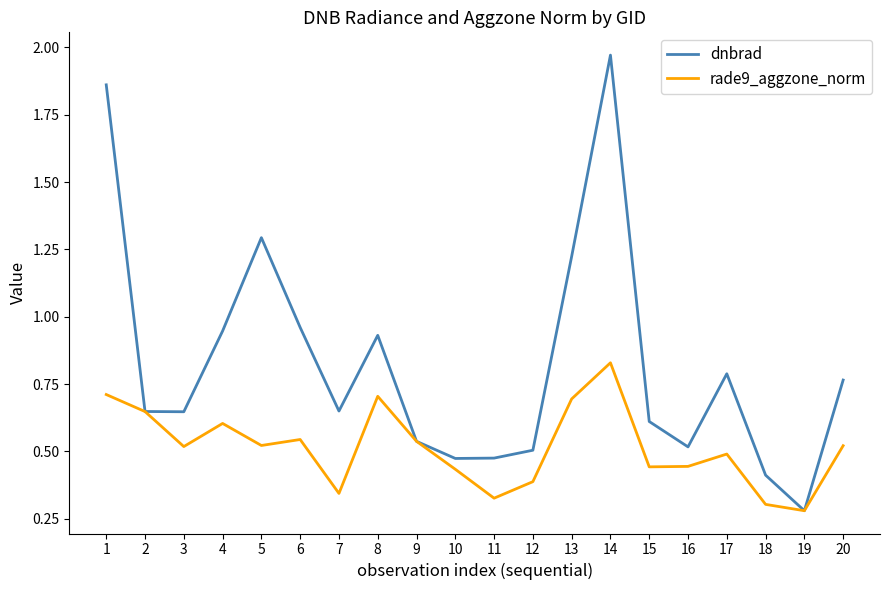

What is the sum of all dnbrad values?

16.5